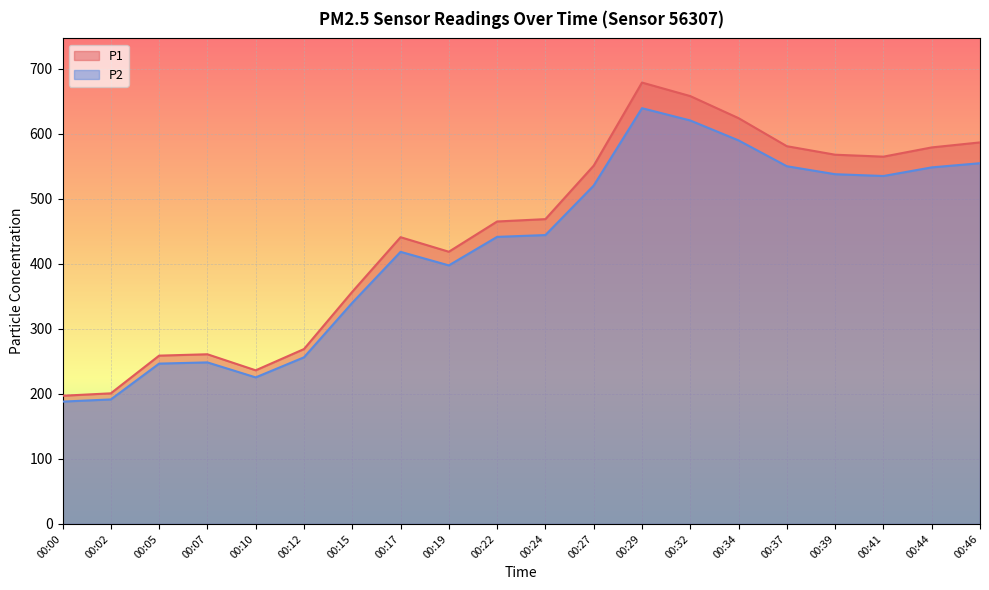

How many values in the P1 series are below 468?

10